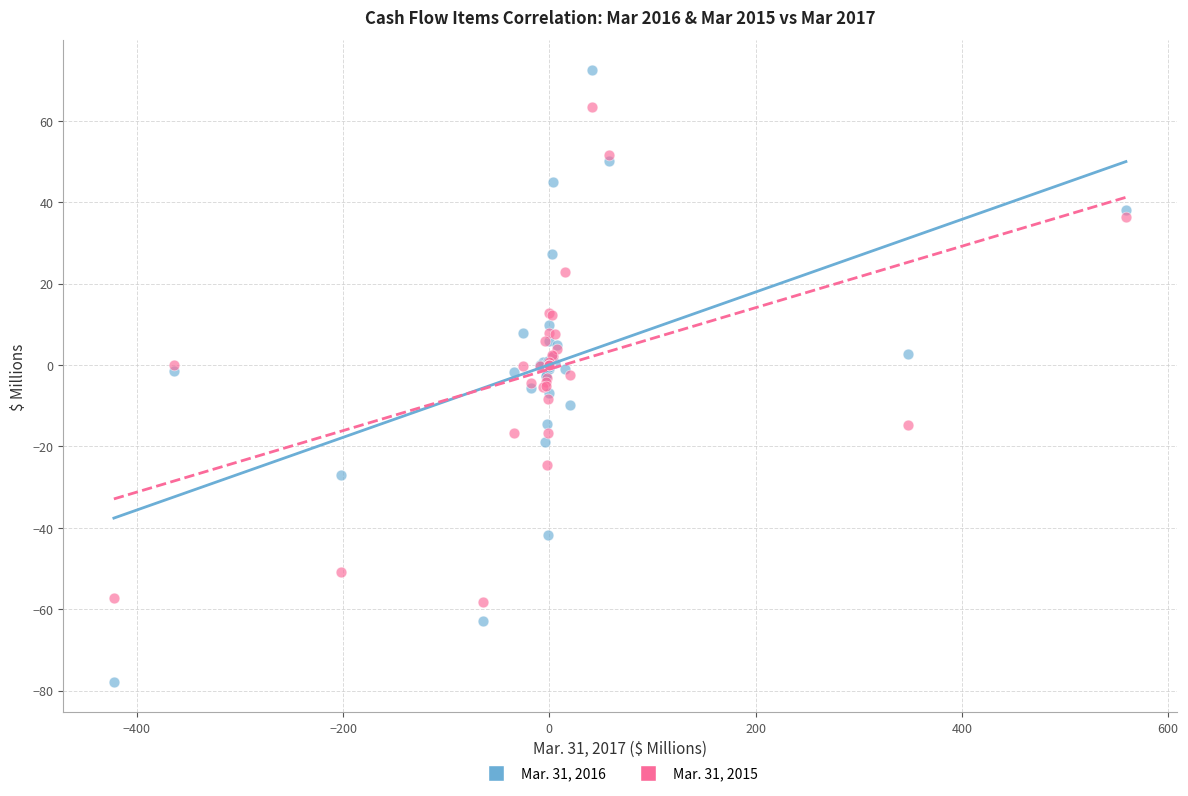

Which series contains the highest Y value?

Mar. 31, 2016